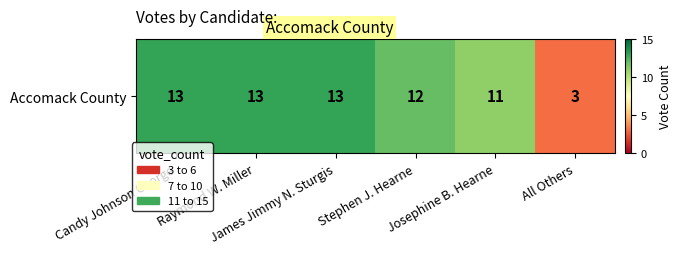

Read the value at Josephine B. Hearne, to the nearest 10.

10